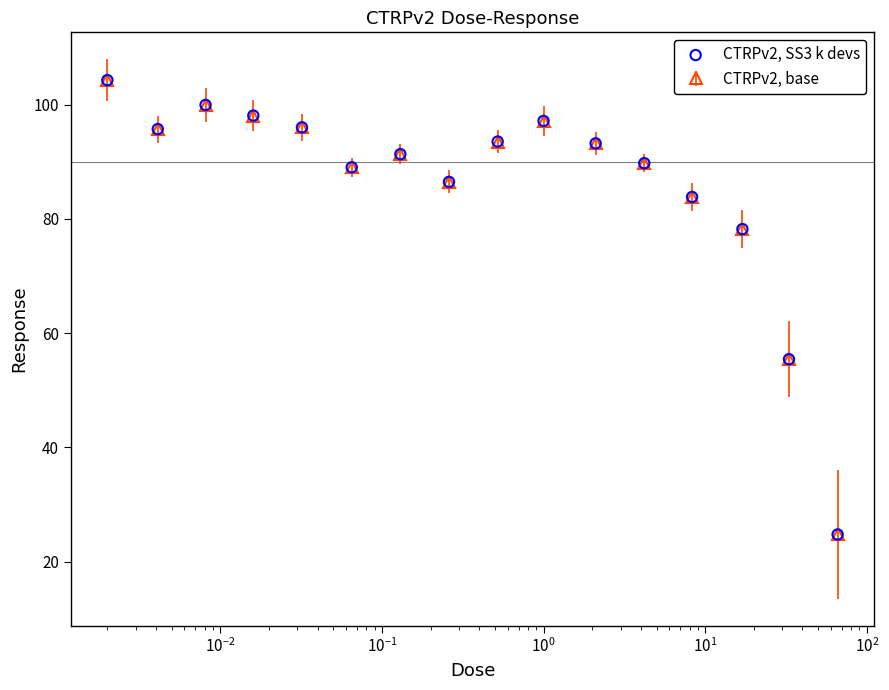

What is the sum of all values?

1377.0